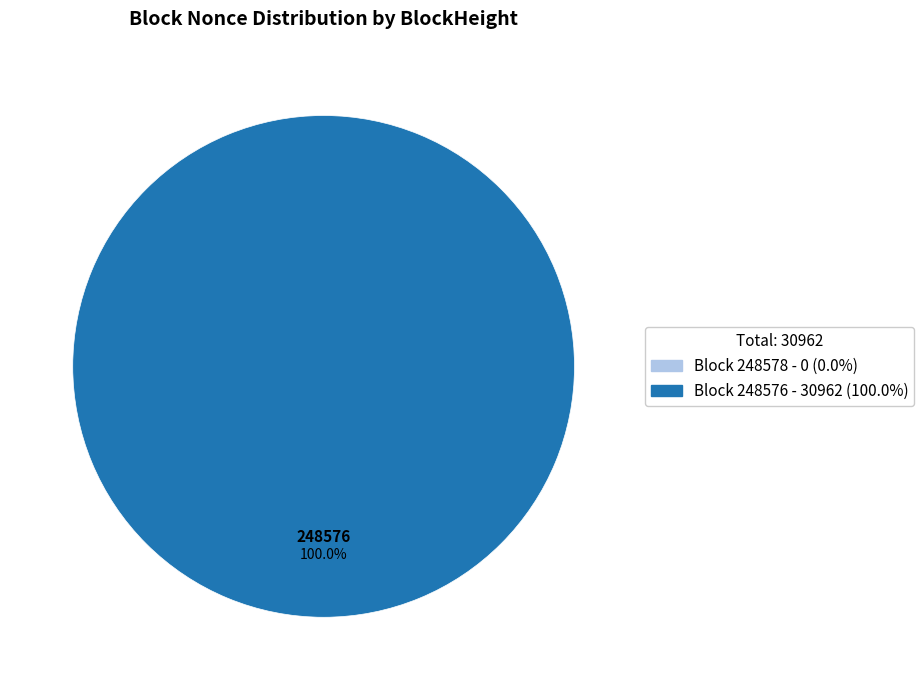

The 248576 slice represents 100% of the pie. True or false?

True